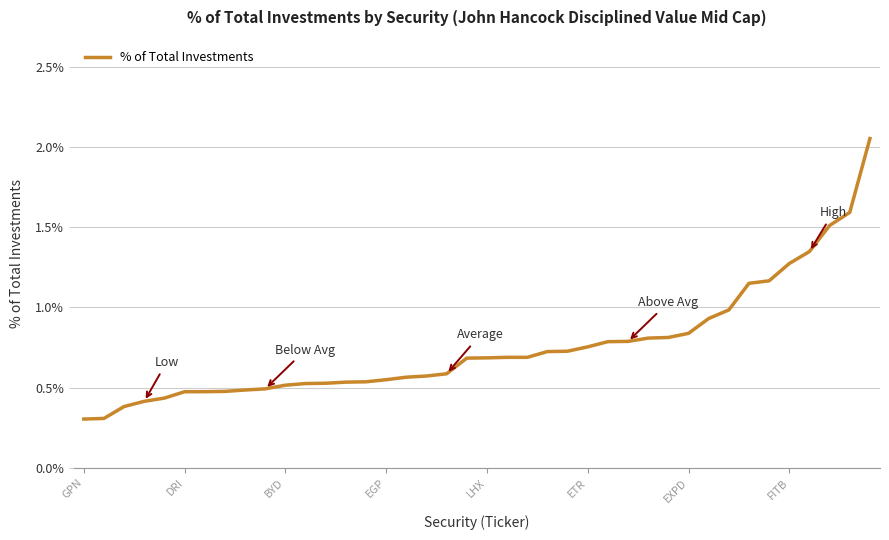

What is the difference between the maximum and minimum values?

1.7